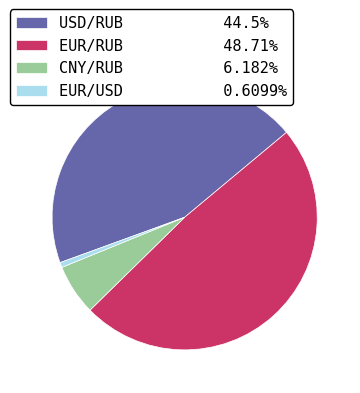

Does any single category account for the majority?

No